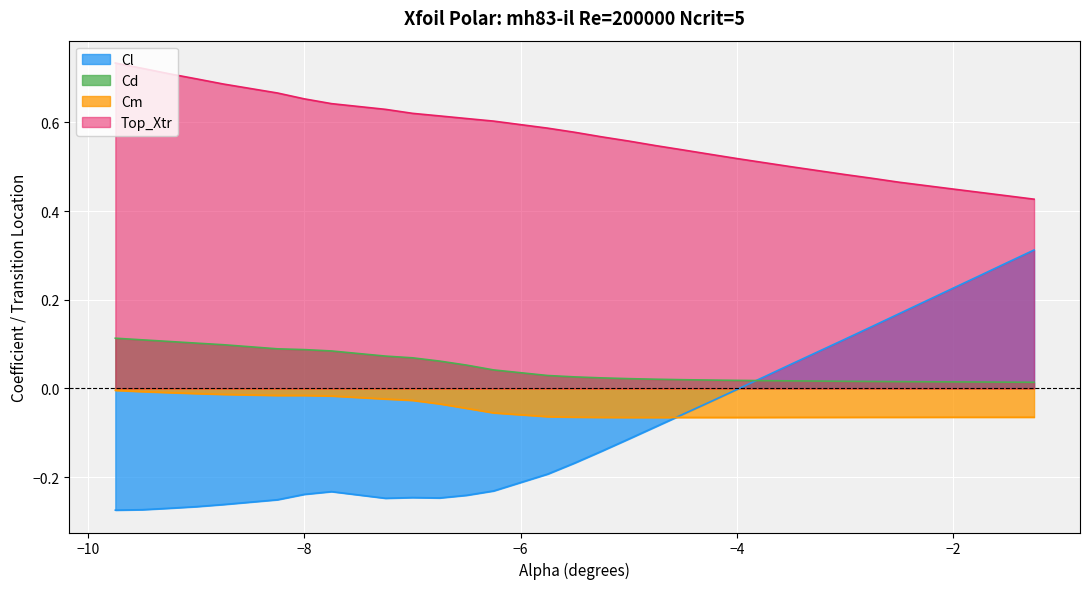

How many lines are shown in the chart?

4